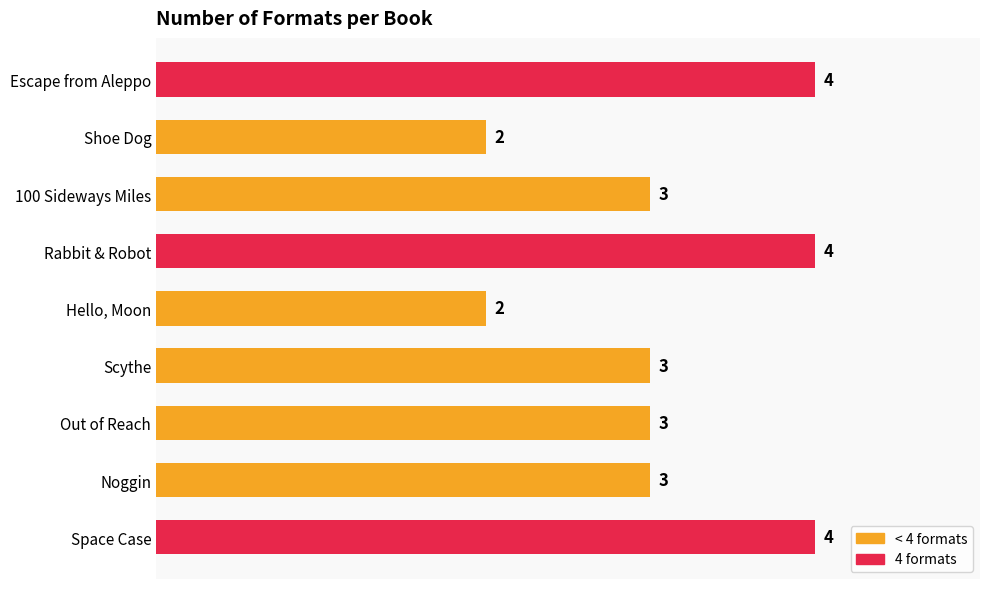

How many values are between 3 and 4?

7